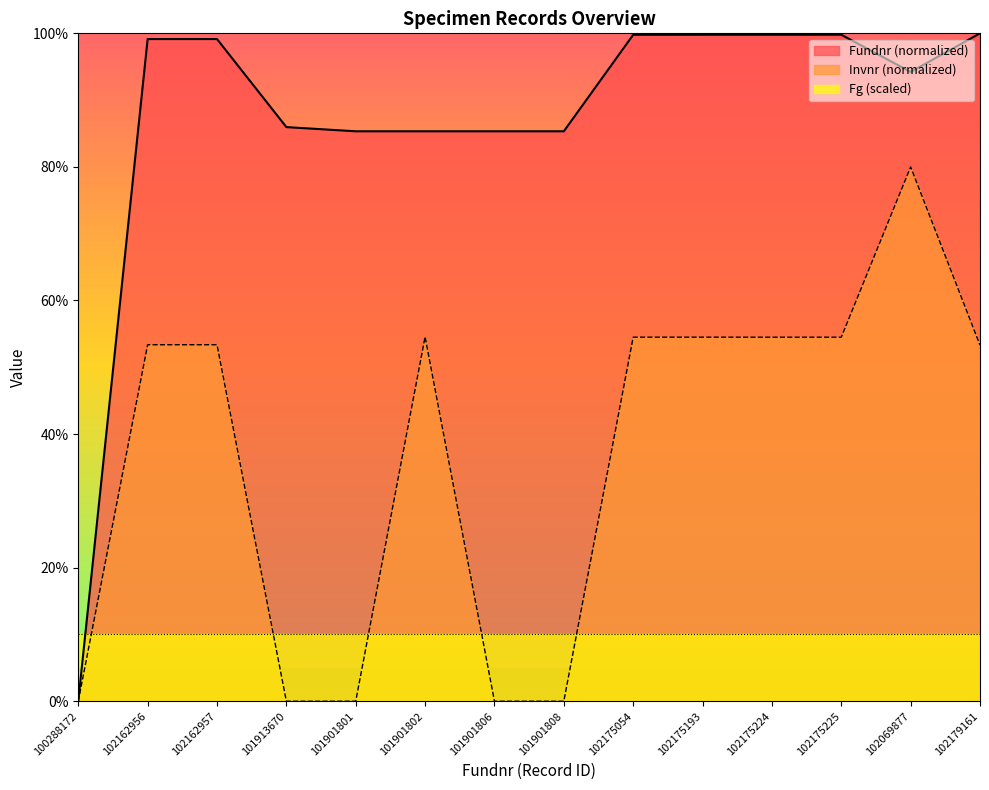

Reading right to left, list all the values displayed in this chart.

Fundnr: 100.0	94.2	99.8	99.8	99.8	99.8	85.3	85.3	85.3	85.3	86.0	99.1	99.1	0.0
Invnr: 53.3	80.0	54.5	54.5	54.5	54.5	0.0	0.0	54.6	0.0	0.0	53.4	53.4	0.0